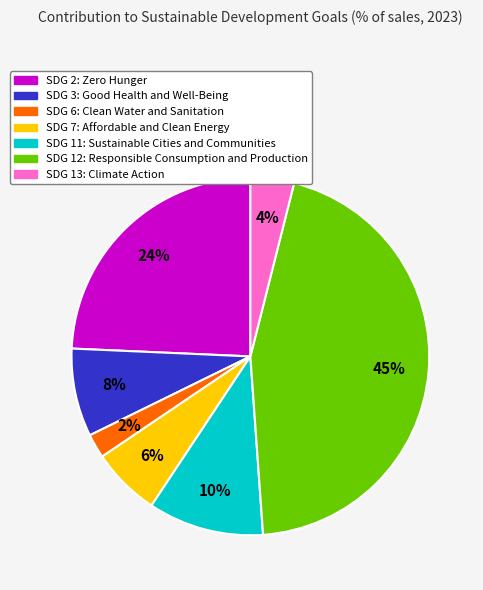

The SDG 2: Zero Hunger slice represents 24% of the pie. True or false?

True